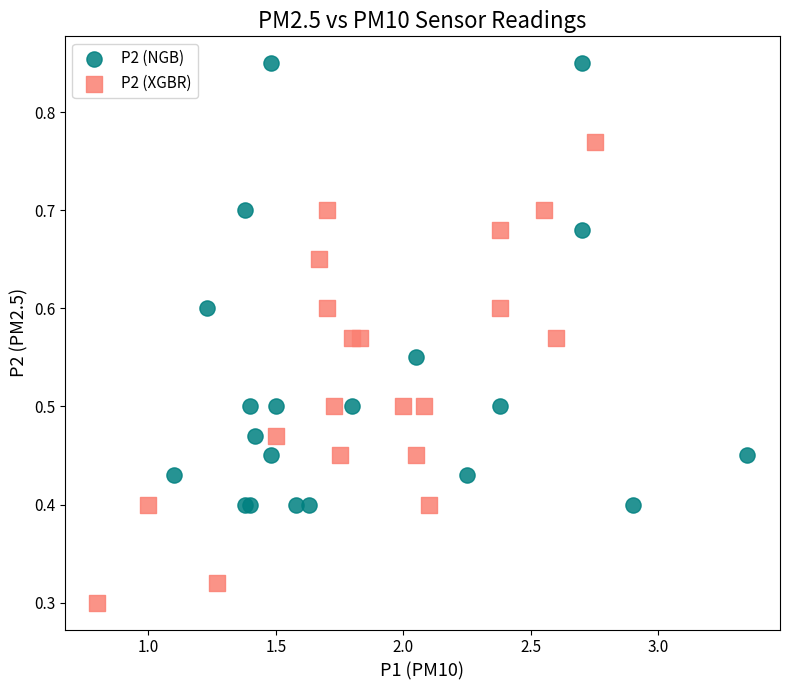

Which series reaches the maximum Y coordinate?

P2 (NGB)